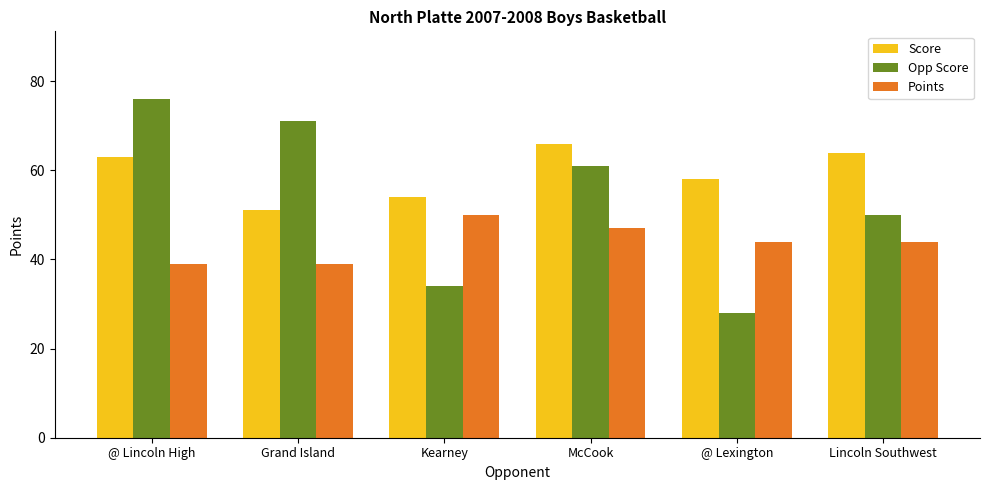

What is the total value across all series at Lincoln Southwest?

158